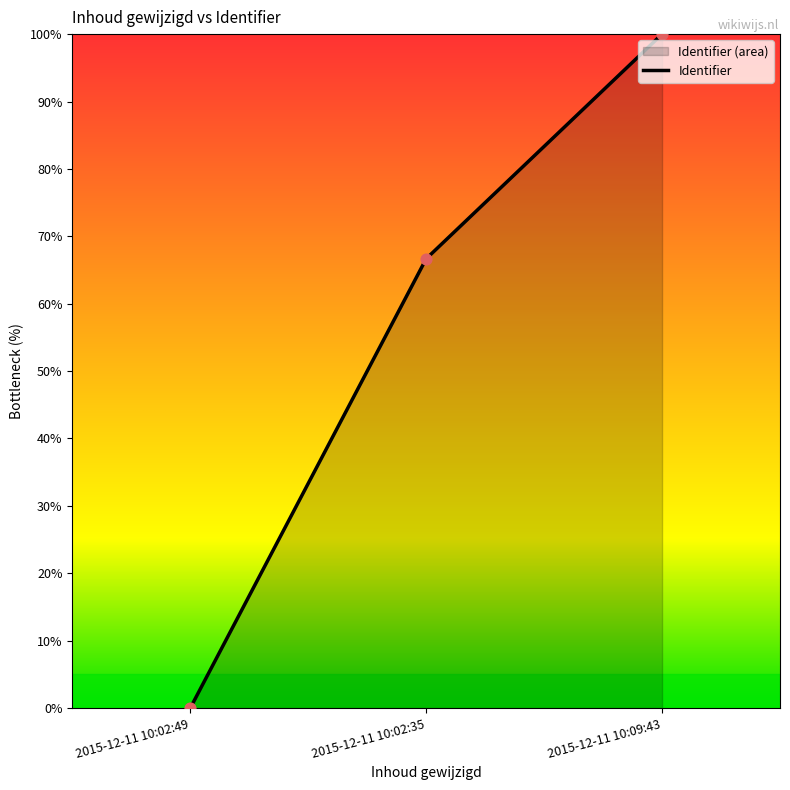

What is the change in value from 2015-12-11 10:02:49 to 2015-12-11 10:02:35?

+66.7